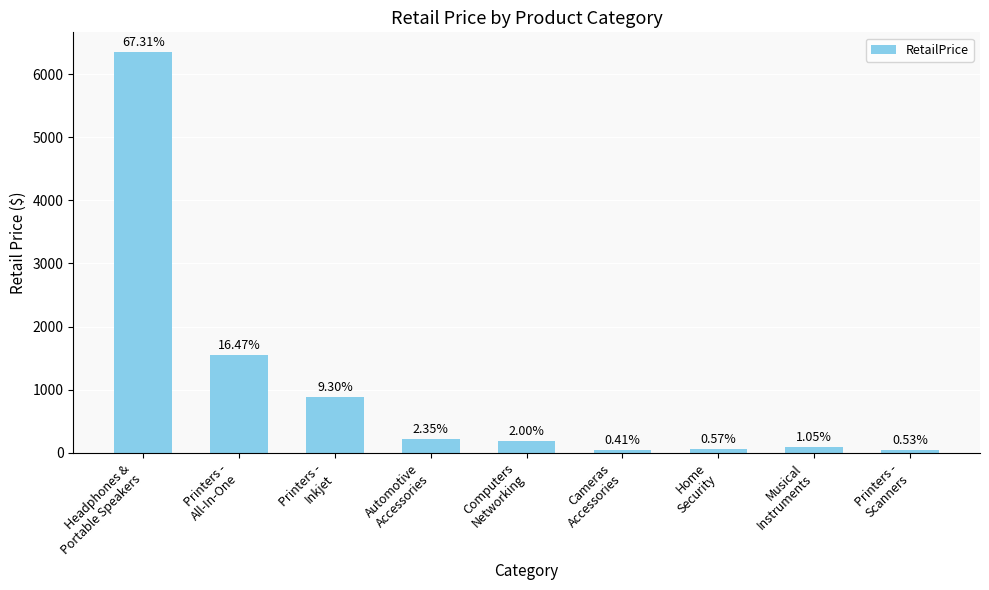

What is the difference between the second highest and second lowest values?

1502.0